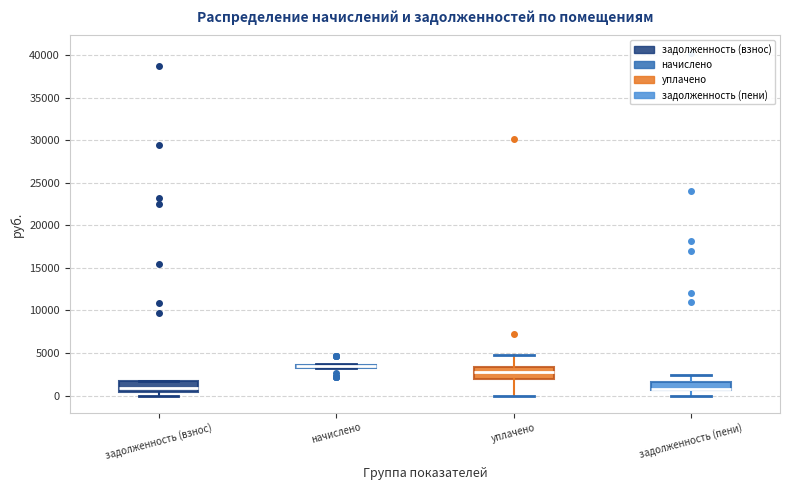

Where does the lower whisker of the box for задолженность (пени) end on the y-axis? The values are not printed on the chart, so give them approximately, as read against the axis.

0